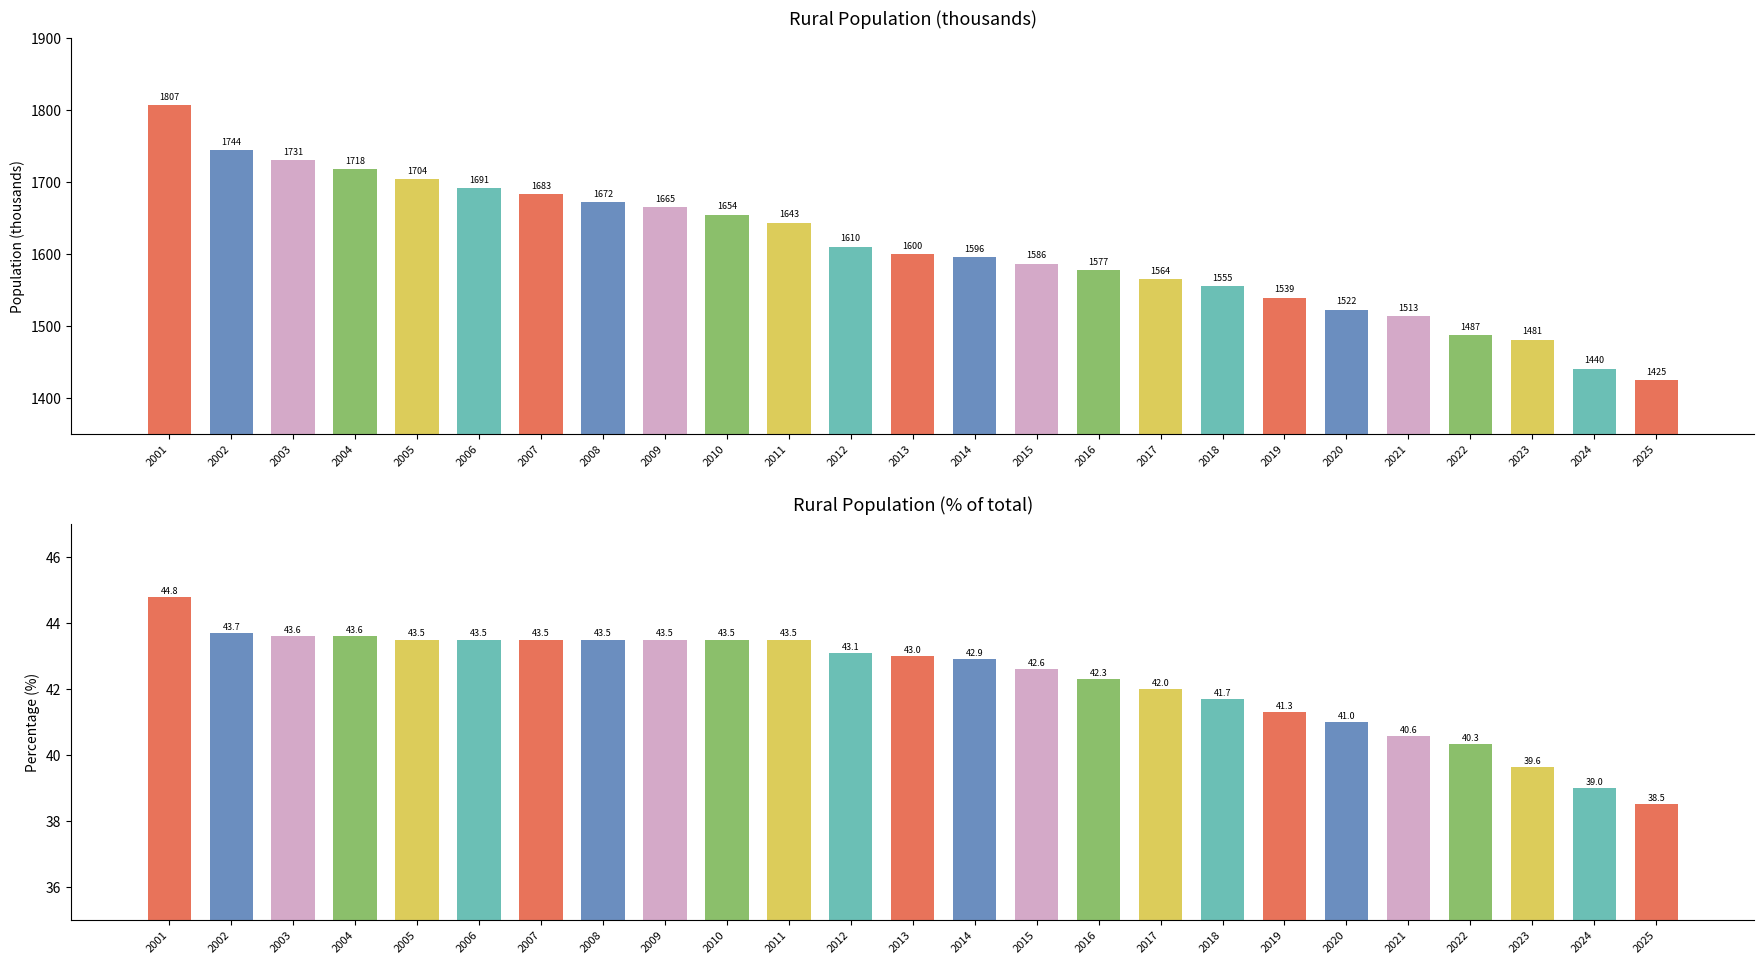

Reading left to right, transcribe all the data shown in this chart.

Rural Population (thousands): 1807.2	1744.2	1730.6	1717.7	1703.8	1691.4	1683.2	1672.3	1665.4	1654.5	1643.4	1610.0	1599.7	1595.7	1586.3	1577.1	1564.5	1554.8	1539.1	1522.4	1512.9	1487.5	1480.6	1440.4	1424.8
Rural Population (% of total): 44.8	43.7	43.6	43.6	43.5	43.5	43.5	43.5	43.5	43.5	43.5	43.1	43.0	42.9	42.6	42.3	42.0	41.7	41.3	41.0	40.6	40.3	39.6	39.0	38.5